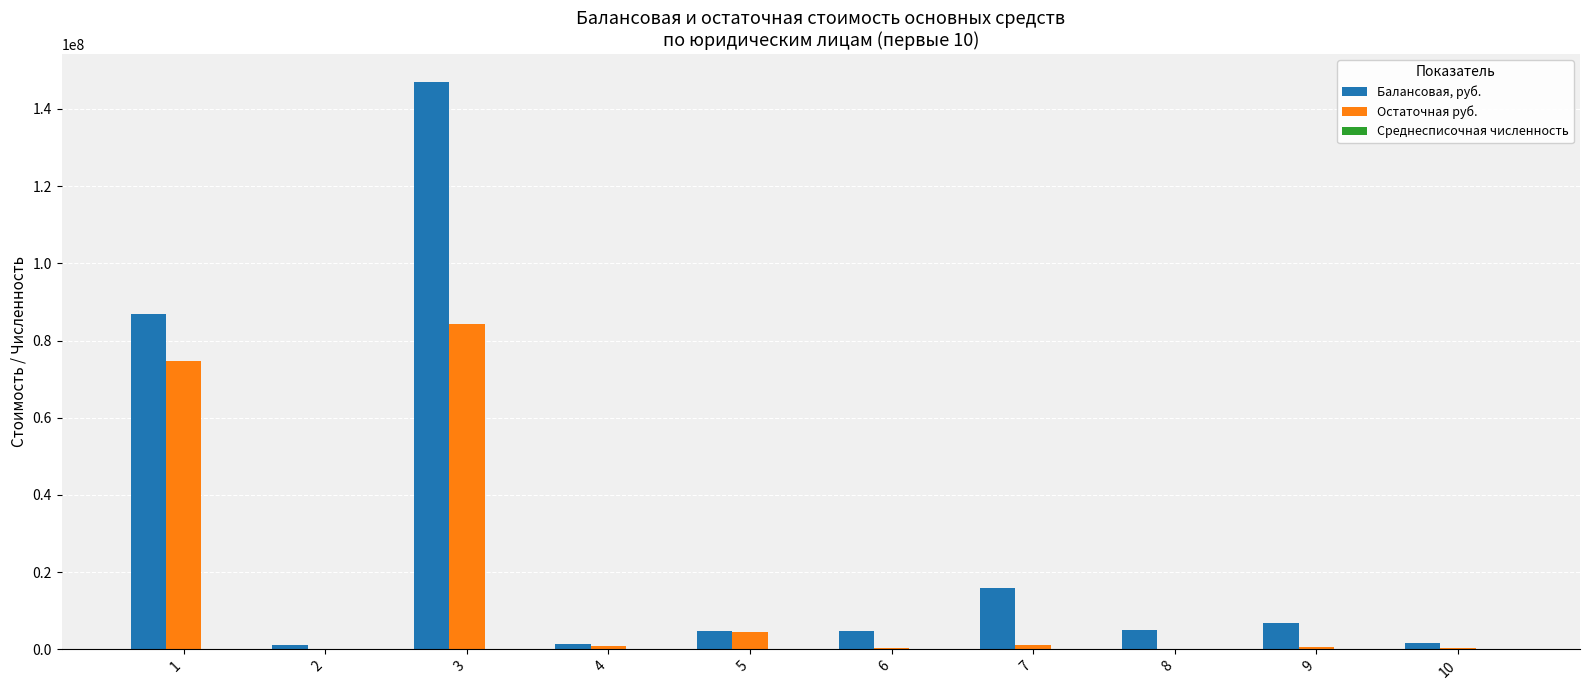

Which series changed the most between 1 and 7?

Остаточная руб.